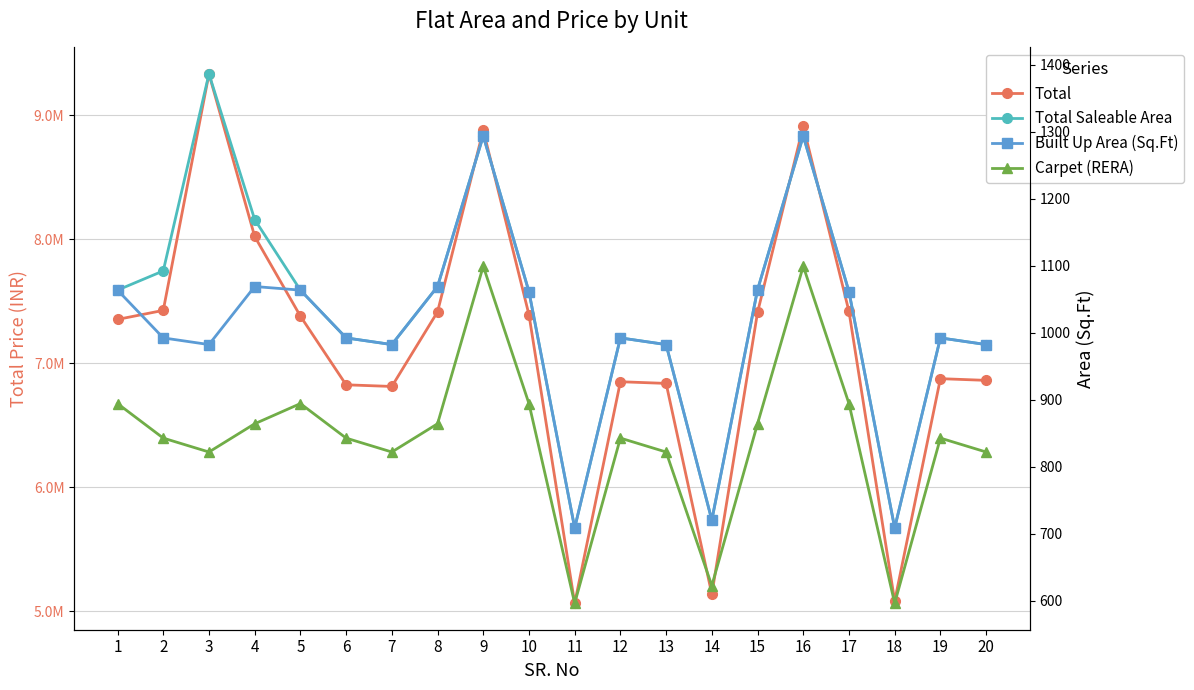

How many values in the Built Up Area (Sq.Ft) series are below 992?

7